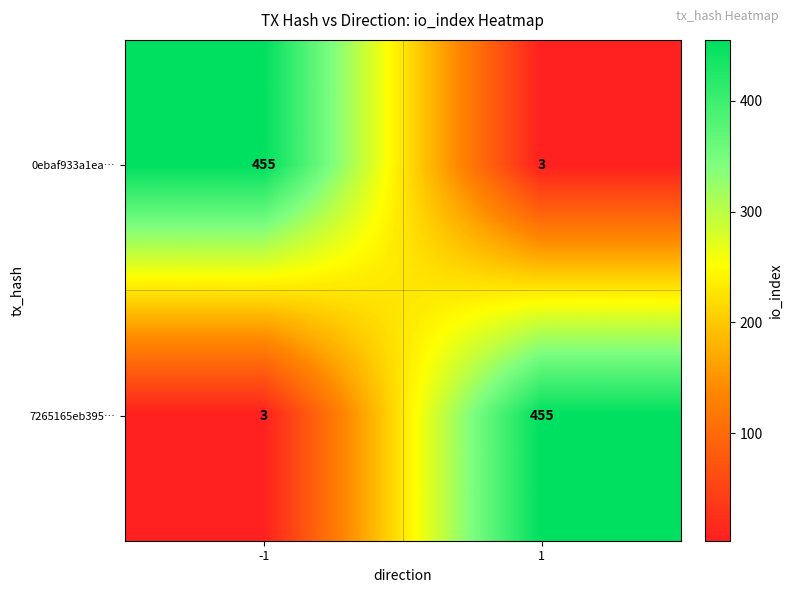

Rank the series at 1 from highest to lowest value.

7265165eb395…, 0ebaf933a1ea…